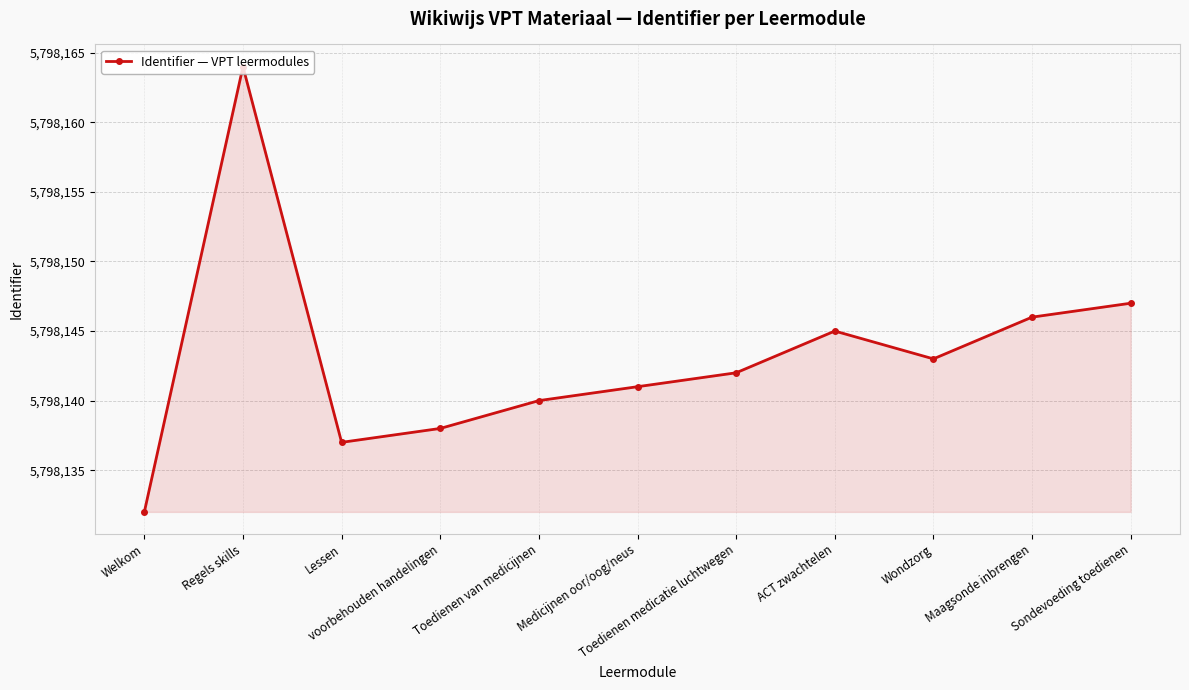

Reading left to right, transcribe all the data shown in this chart.

Welkom=5798132	Regels skills=5798164	Lessen=5798137	voorbehouden handelingen=5798138	Toedienen van medicijnen=5798140	Medicijnen oor/oog/neus=5798141	Toedienen medicatie luchtwegen=5798142	ACT zwachtelen=5798145	Wondzorg=5798143	Maagsonde inbrengen=5798146	Sondevoeding toedienen=5798147